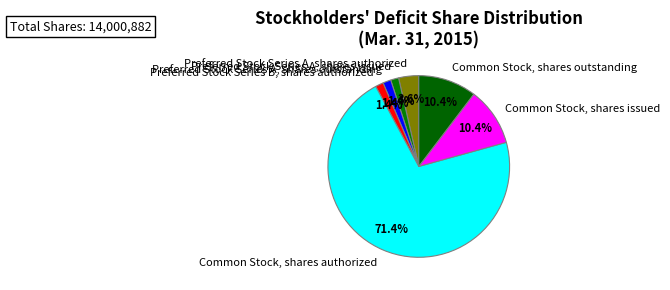

What is the total percentage of Common Stock, shares outstanding and Preferred Stock Series A, shares issued?

11.8%